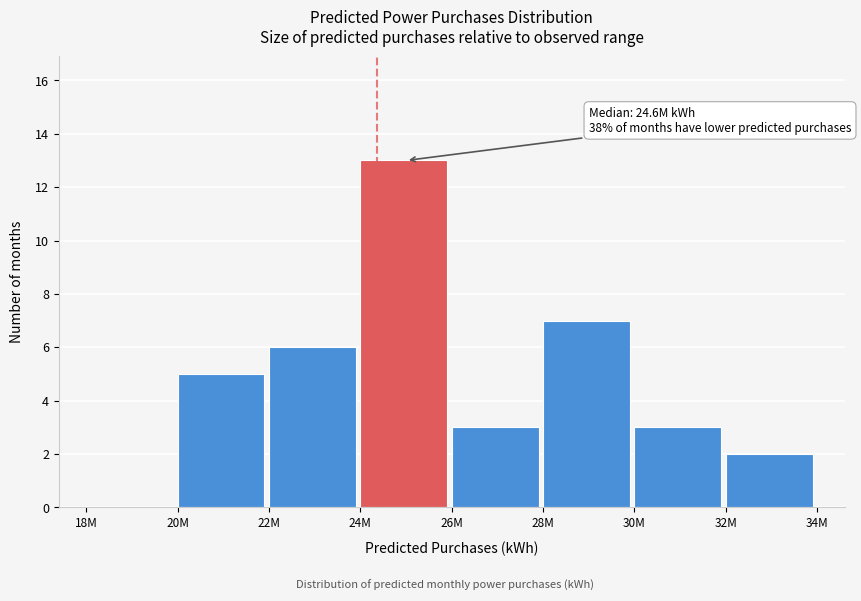

Reading right to left, list all the values displayed in this chart.

32M=2	30M=3	28M=7	26M=3	24M=13	22M=6	20M=5	18M=0